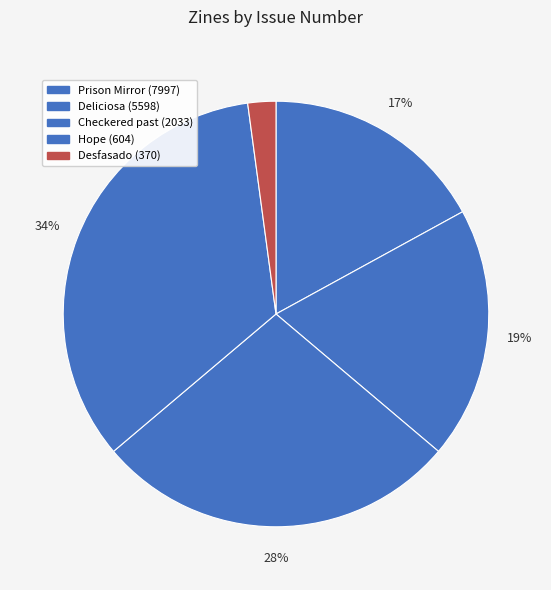

Which has a higher value, Checkered past (2033) or Deliciosa (5598)?

Checkered past (2033)